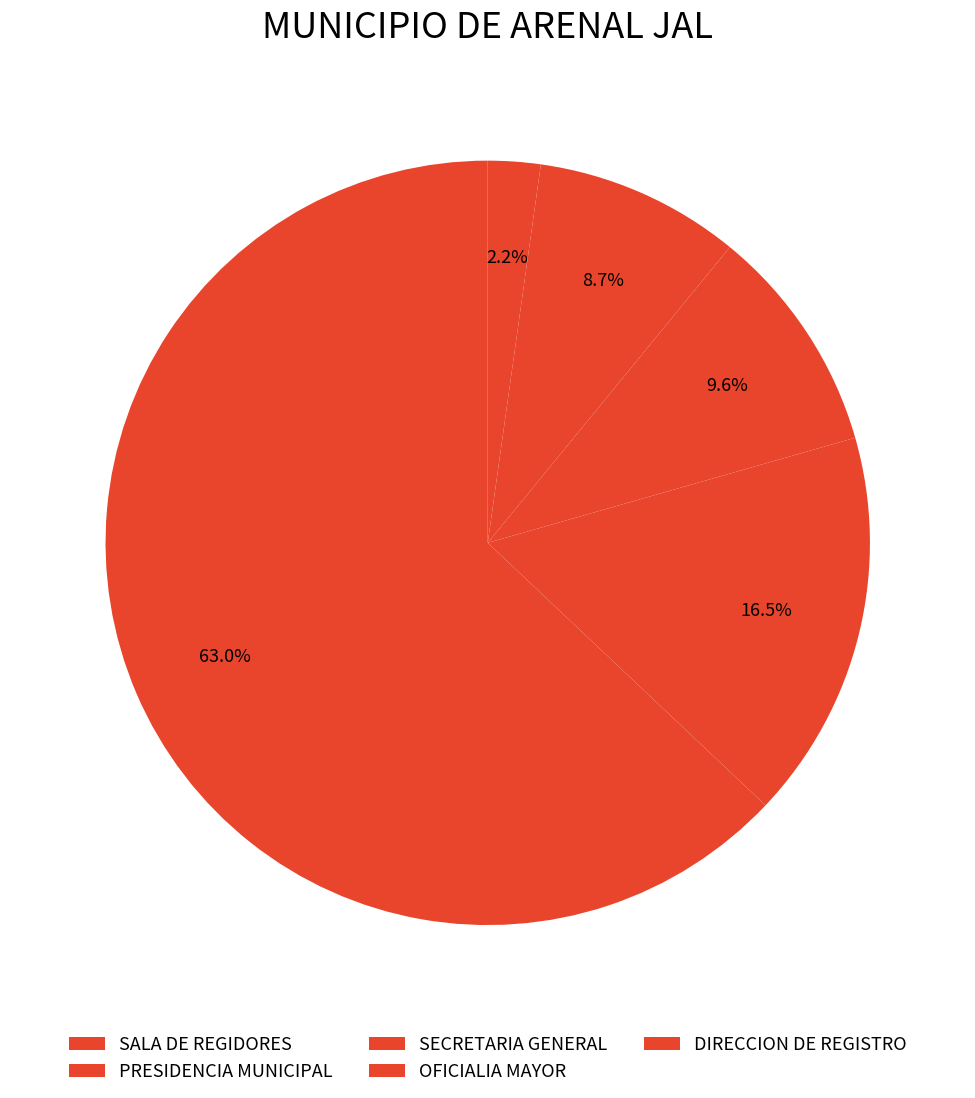

How many segments does this pie chart have?

5